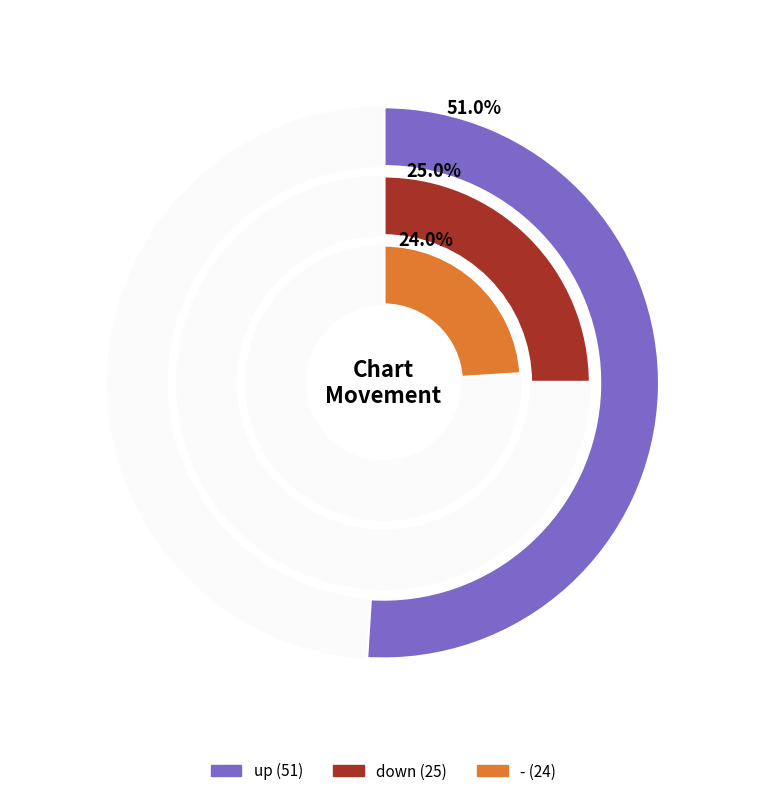

Rank the categories by value from lowest to highest.

-, down, up